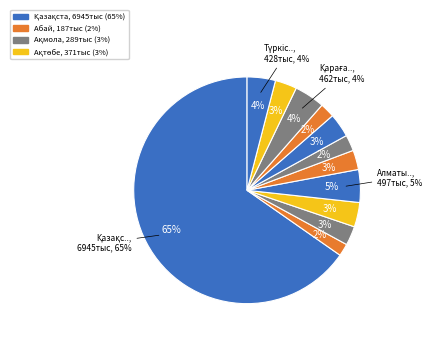

Combined, what portion of the pie is Ақмола and Қостанай?

5.8%